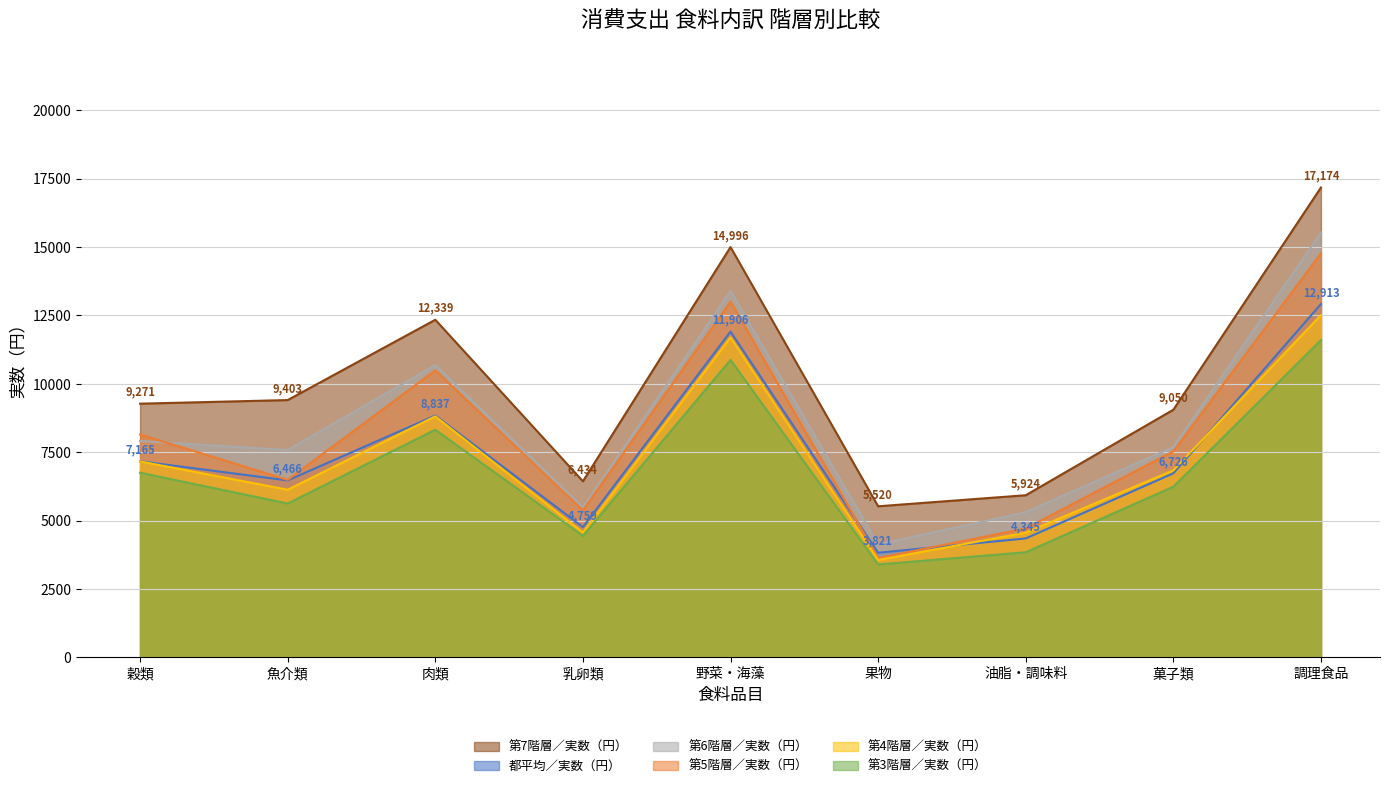

What is the label of the 1st point from the right?

調理食品